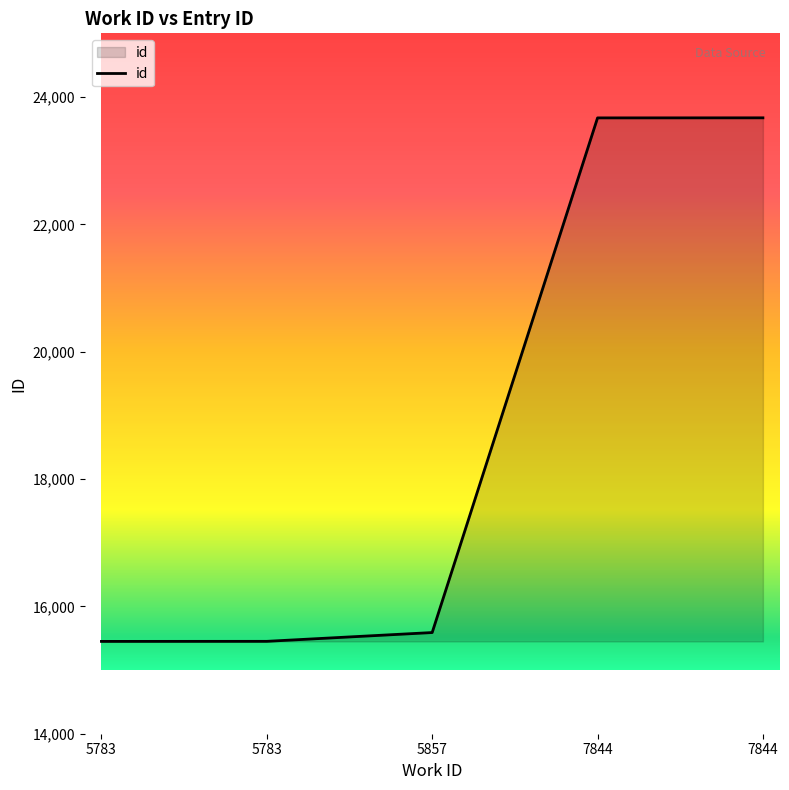

Does the chart display data point markers on the line(s)?

No